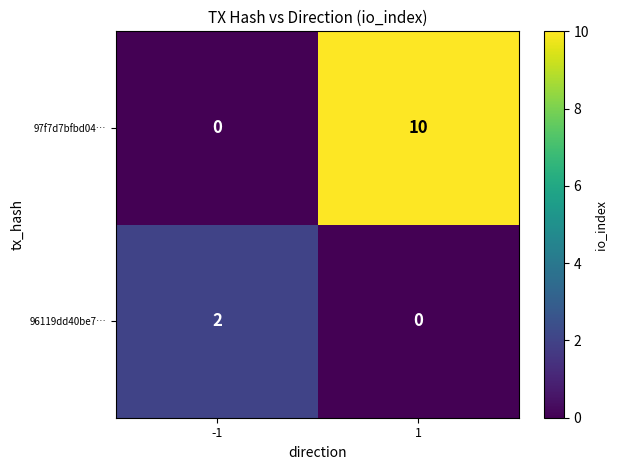

How many distinct data groups are displayed?

2